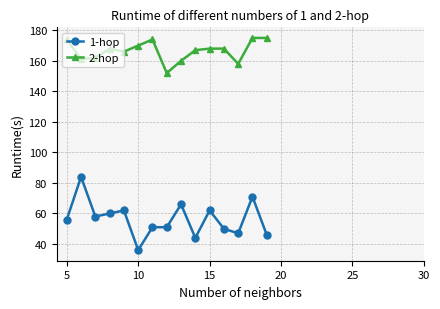

Rank the series by their maximum value, from highest to lowest.

2-hop, 1-hop